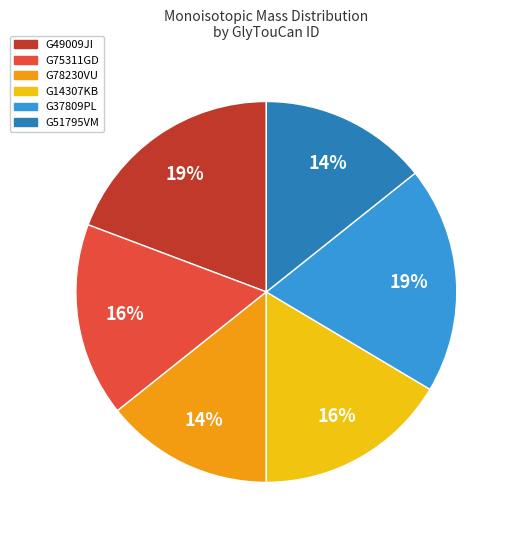

Is G14307KB the majority of the pie?

No